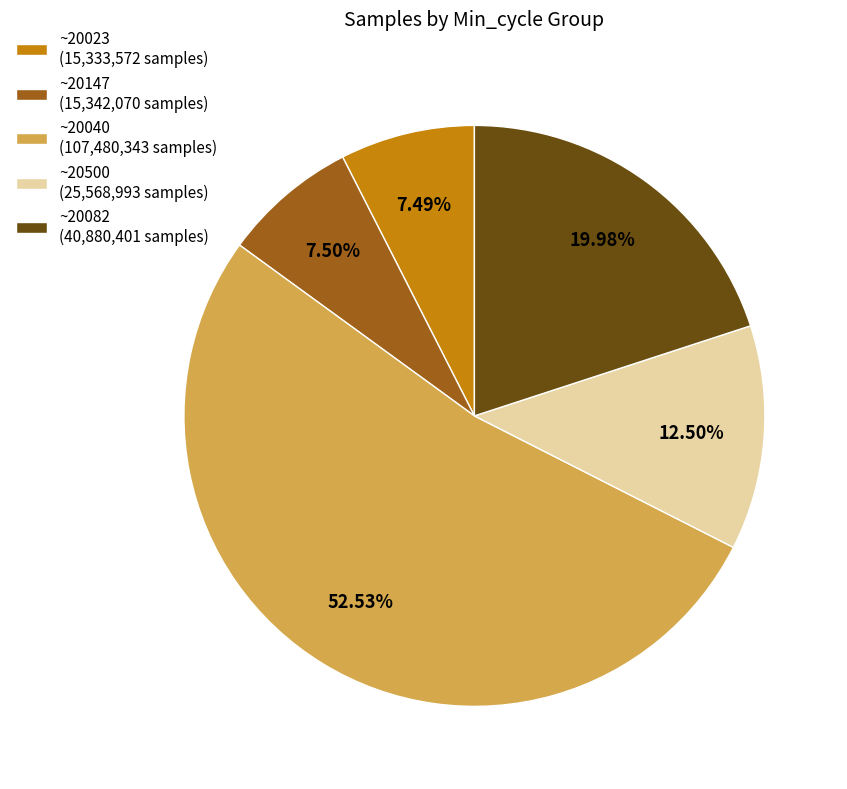

What is the ratio of the value at ~20500 (25,568,993 samples) to the value at ~20023 (15,333,572 samples)?

1.7